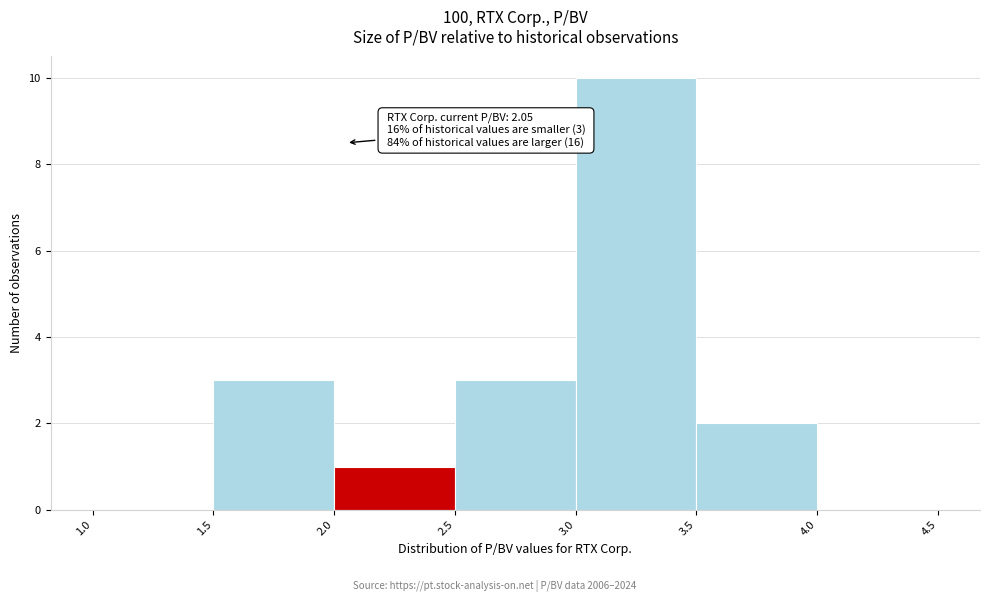

Over which range of the x-axis is the bar tallest?

3.0 to 3.5